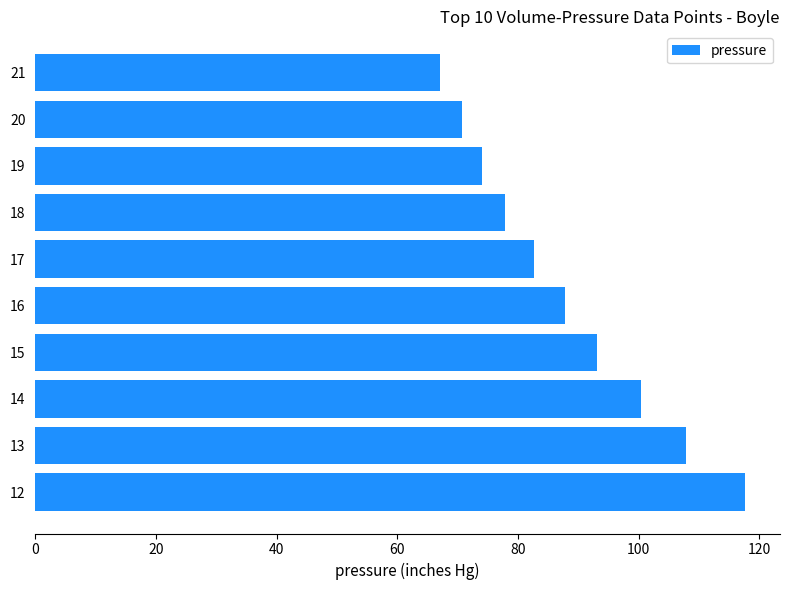

What is the difference between the maximum and minimum values?

50.5